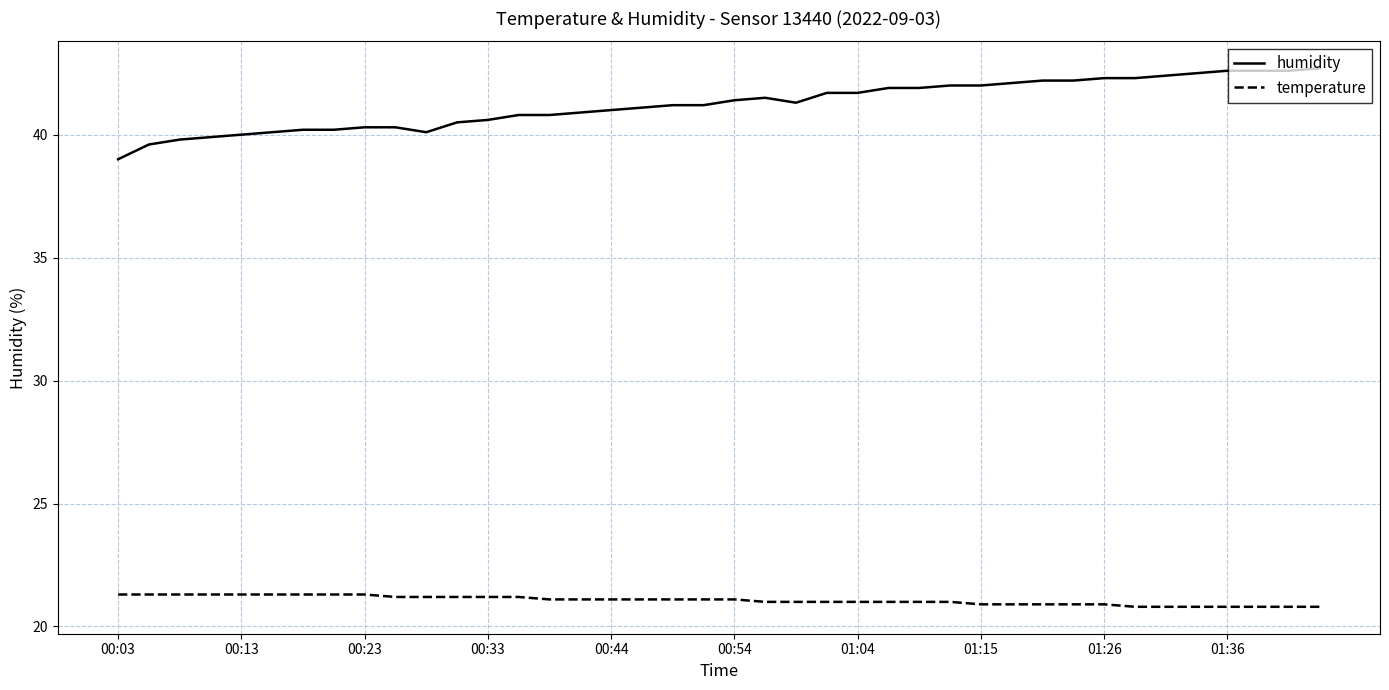

Which series has the widest spread of values?

humidity